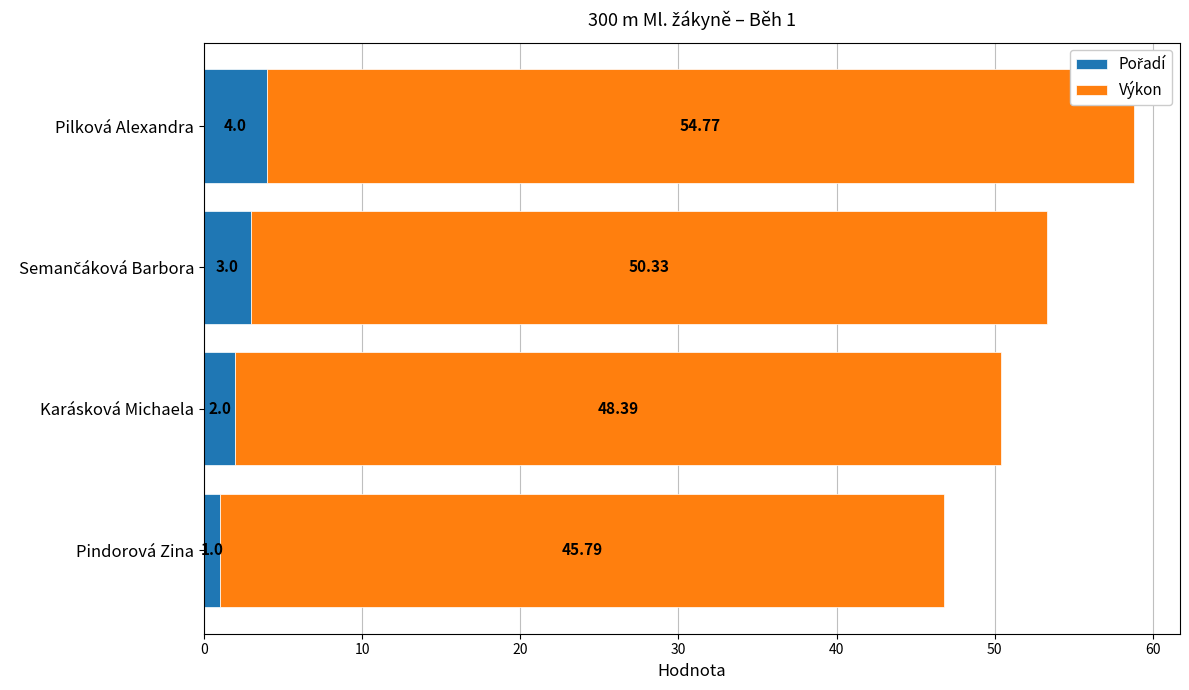

At which category is the sum across all series the highest?

Pilková Alexandra